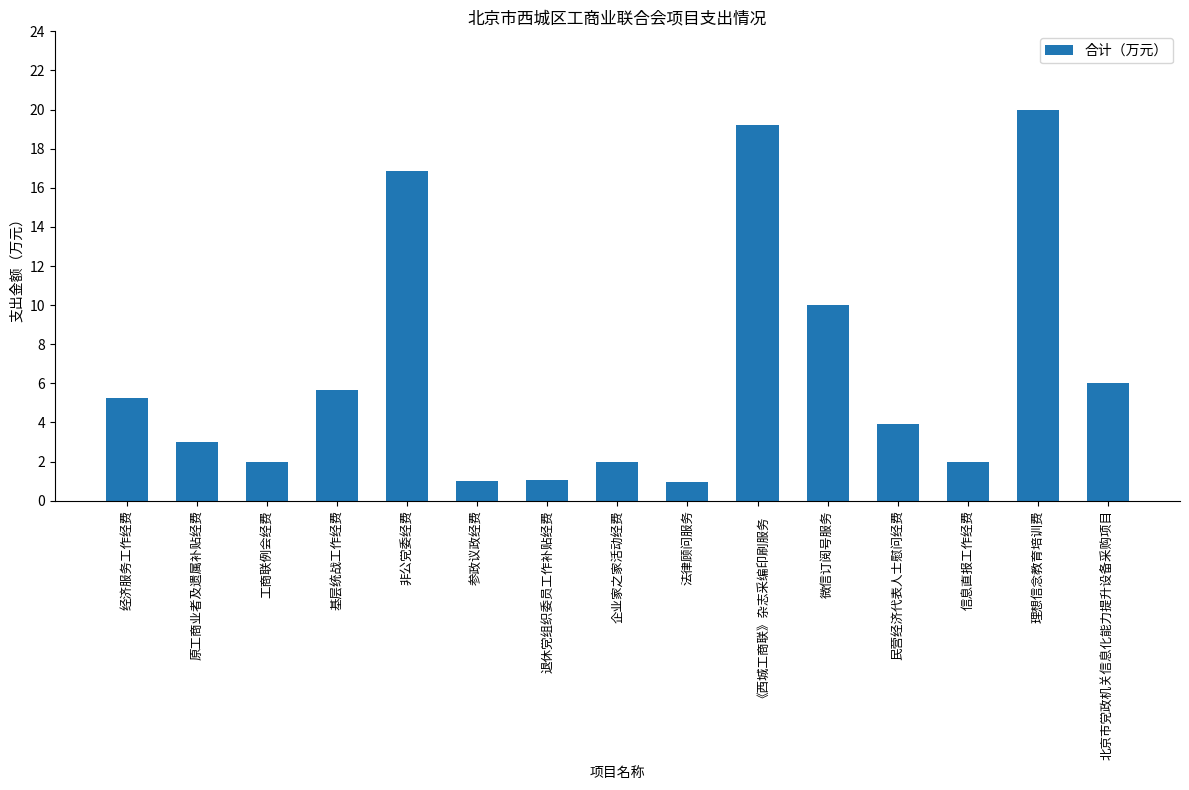

What is the maximum value shown in the chart?

20.0